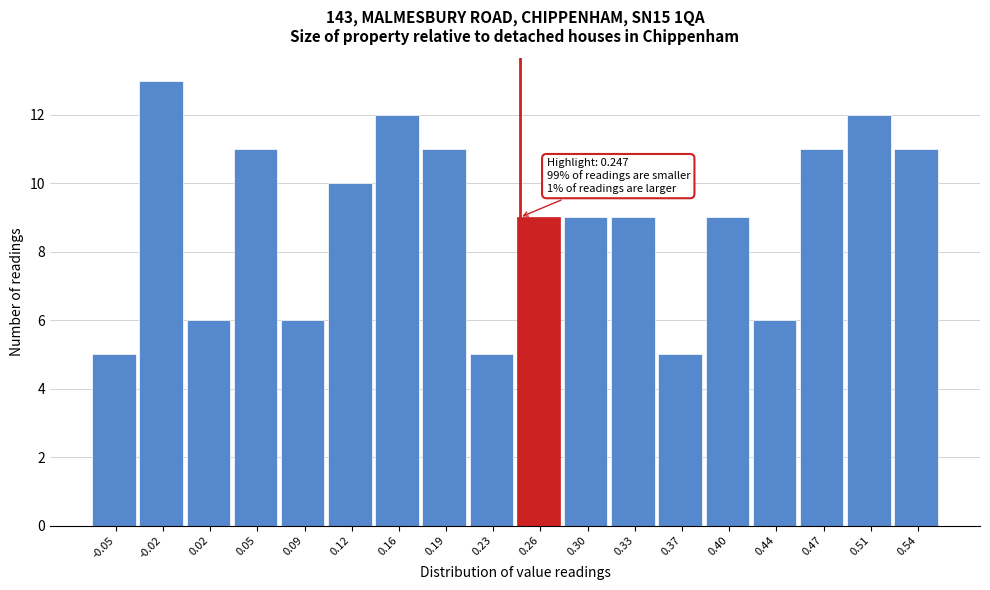

Over which range of the x-axis is the bar tallest?

-0.035 to 0.000